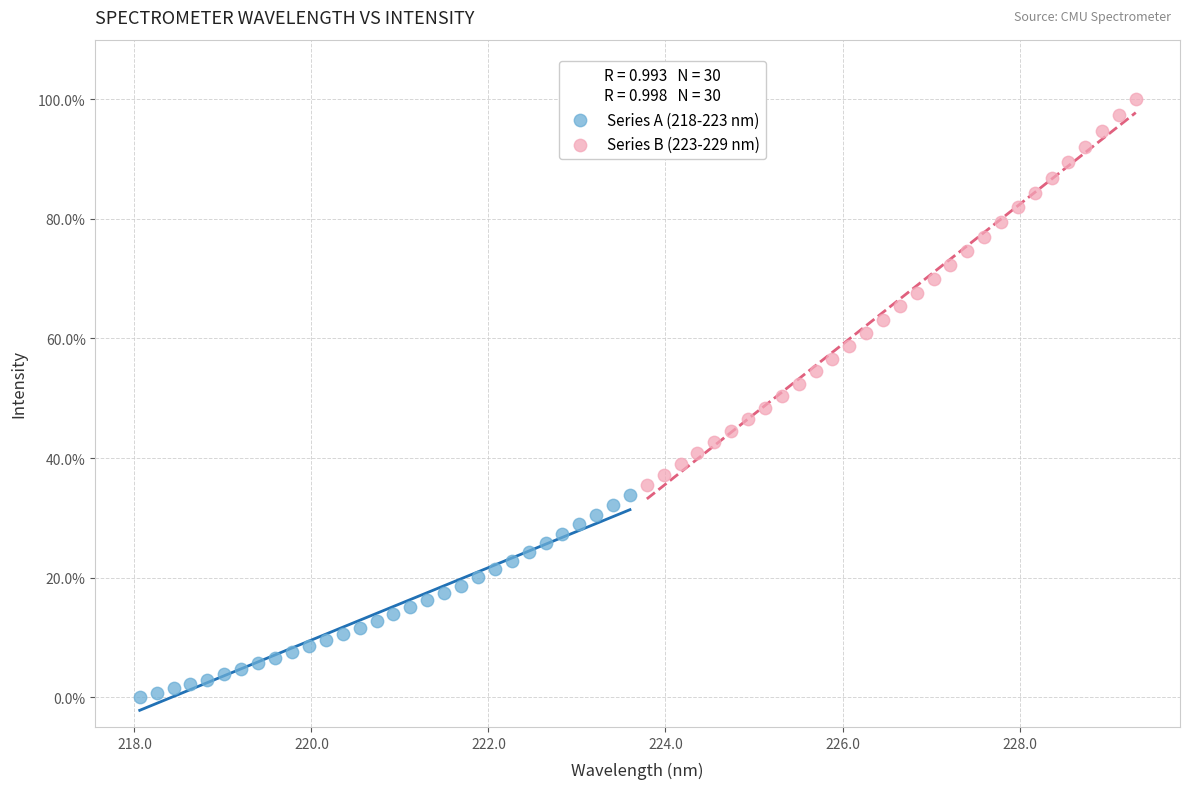

Which series contains the highest Y value?

Series B (223-229 nm)